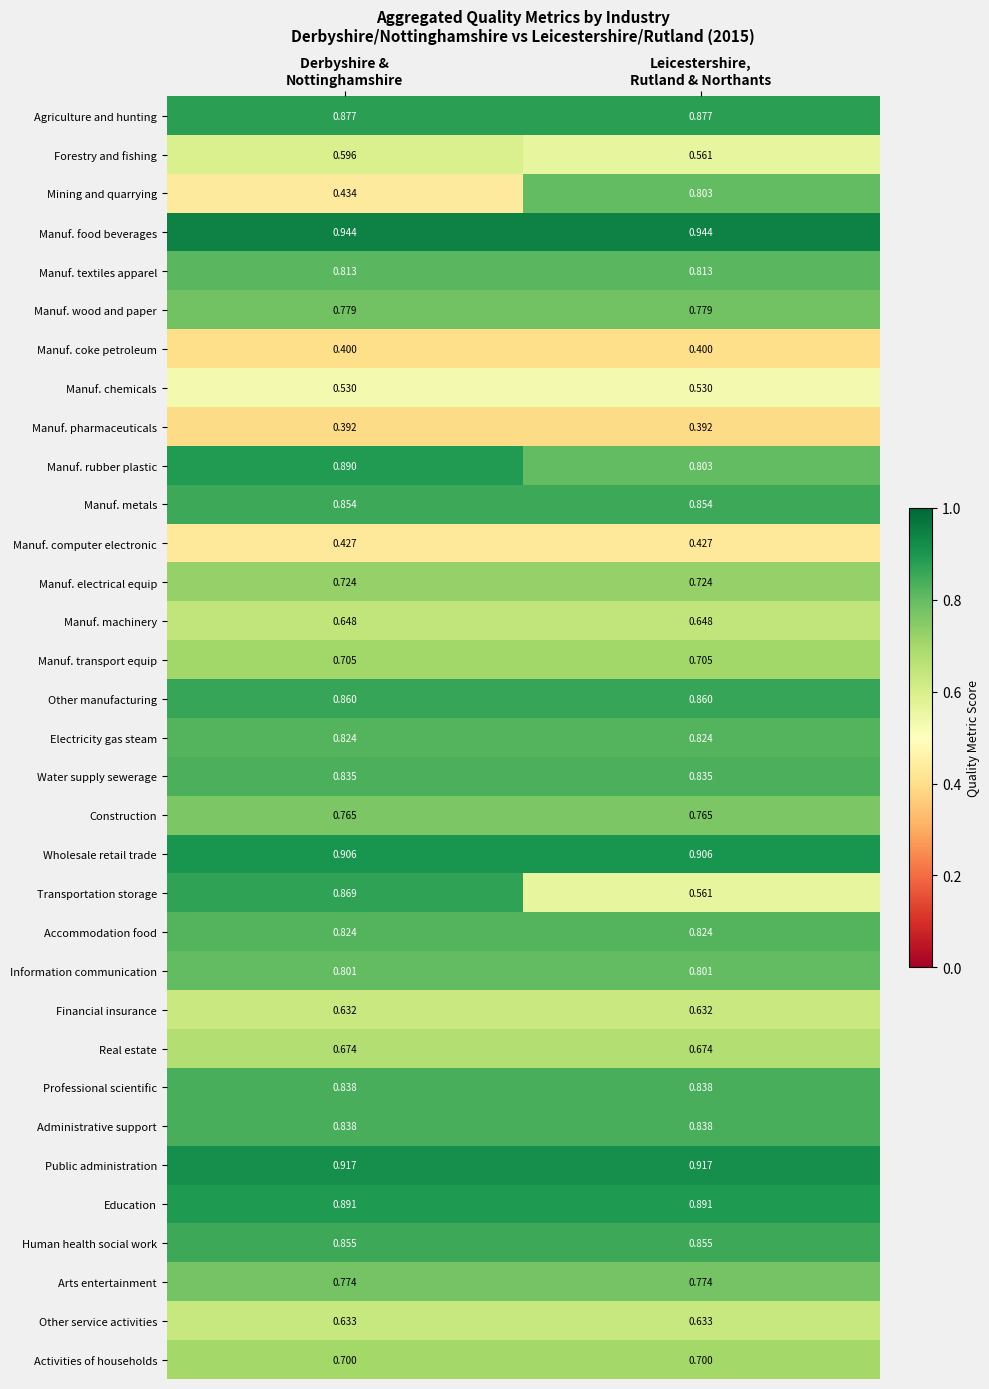

Which series has the largest total across all categories?

Manuf. food beverages